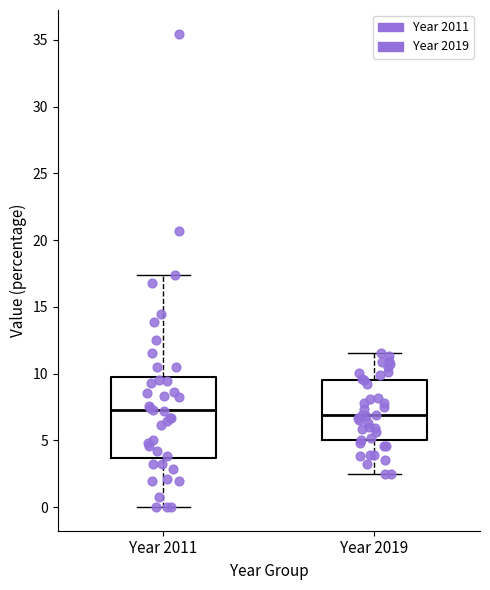

Reading left to right, read every box against the y-axis: the position of its median line, the range the box covers, and the ends of its whiskers. The values are not printed on the chart, so give them approximately, as read against the axis.

Year 2011: median 7.0, box 3.5 to 10.0, whiskers 0.0 to 17.5
Year 2019: median 7.0, box 5.0 to 9.5, whiskers 2.5 to 11.5